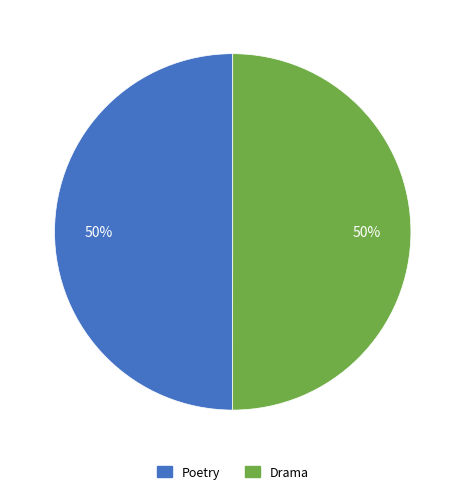

Combined, do Drama and Poetry account for over 50%?

Yes